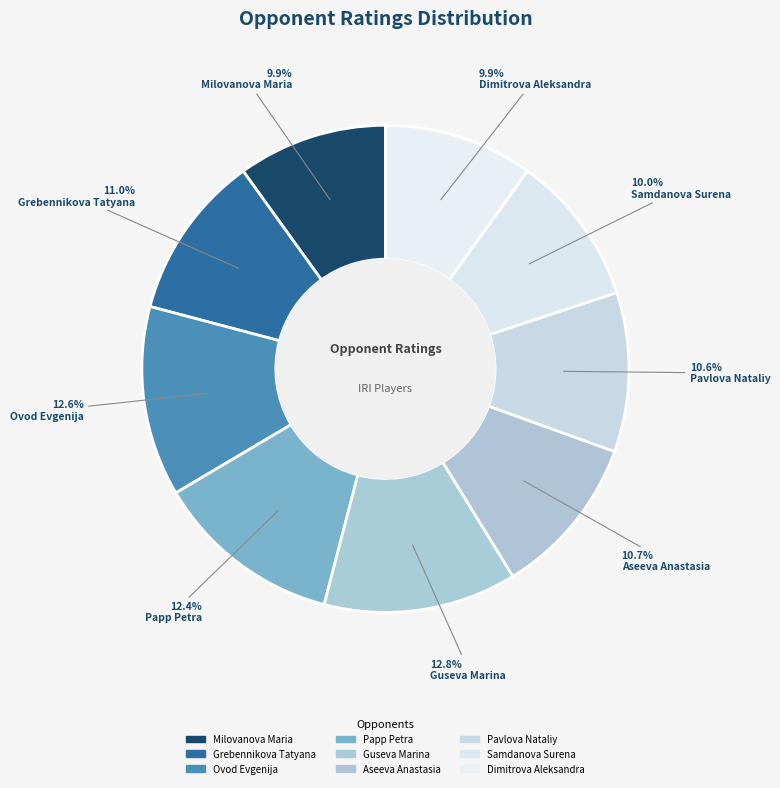

How many slices are in this pie chart?

9